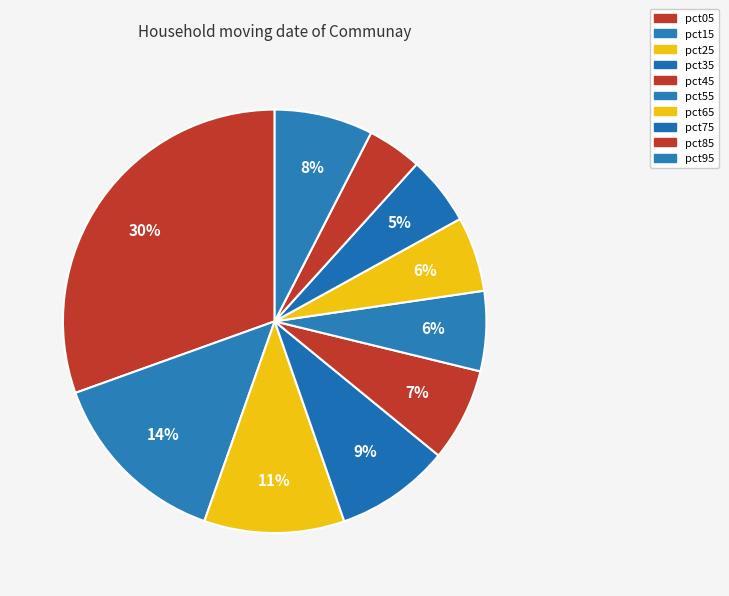

What percentage is the pct95 slice, to the nearest percent?

8%